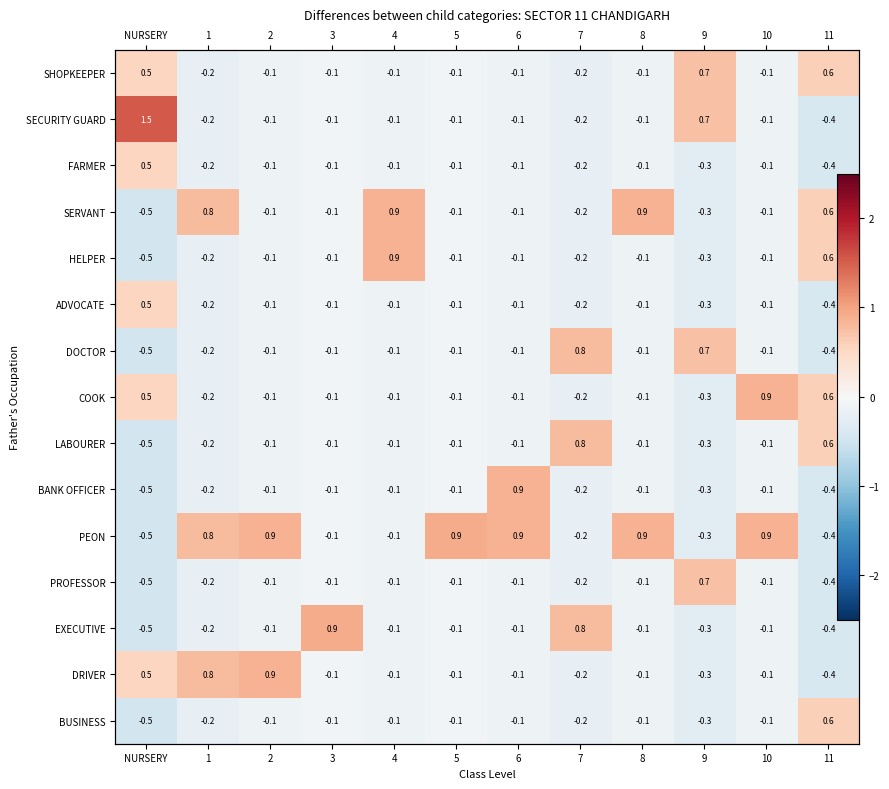

How many values in SHOPKEEPER are below zero?

9